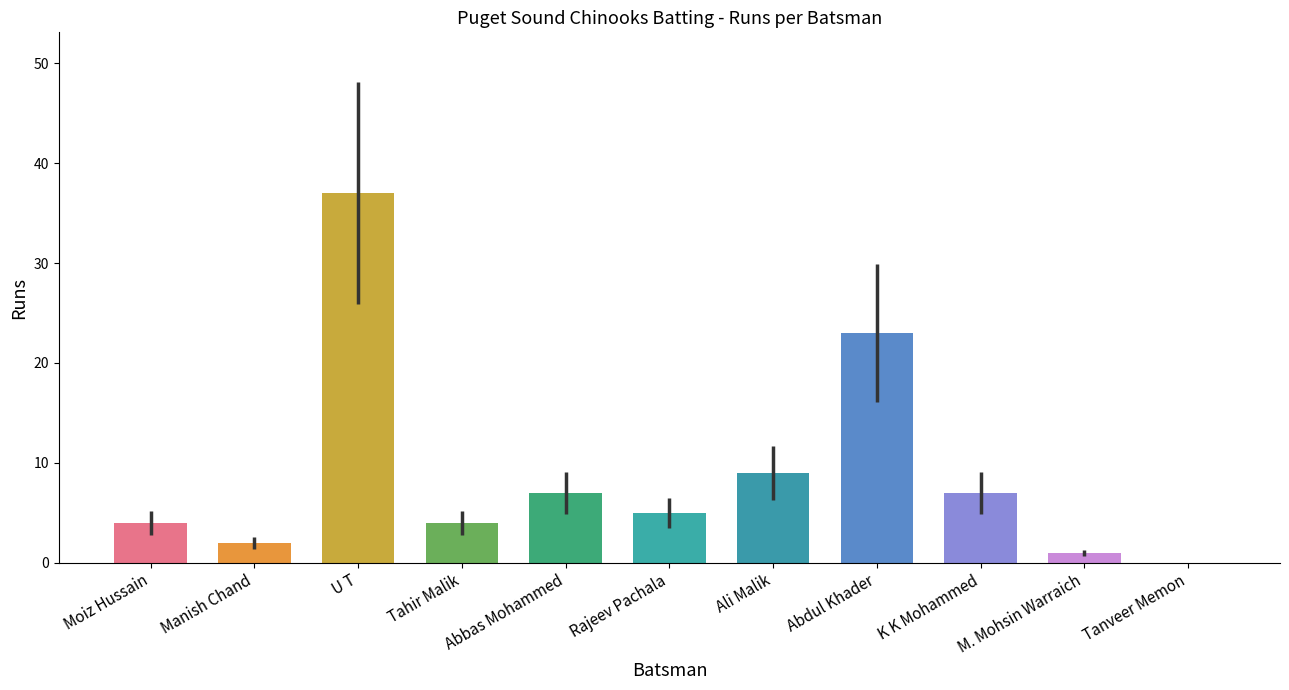

What is the maximum value shown in the chart?

37